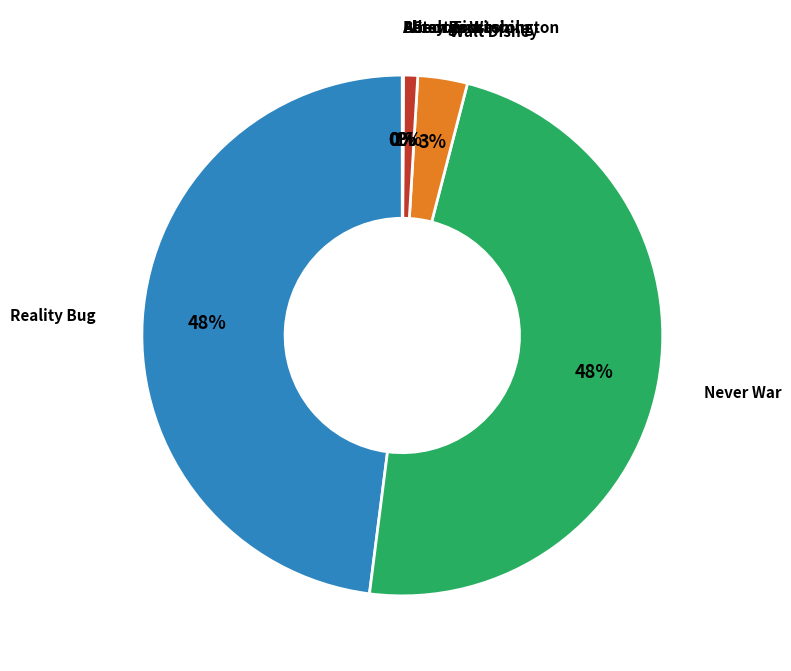

Is there a majority slice in this chart?

No